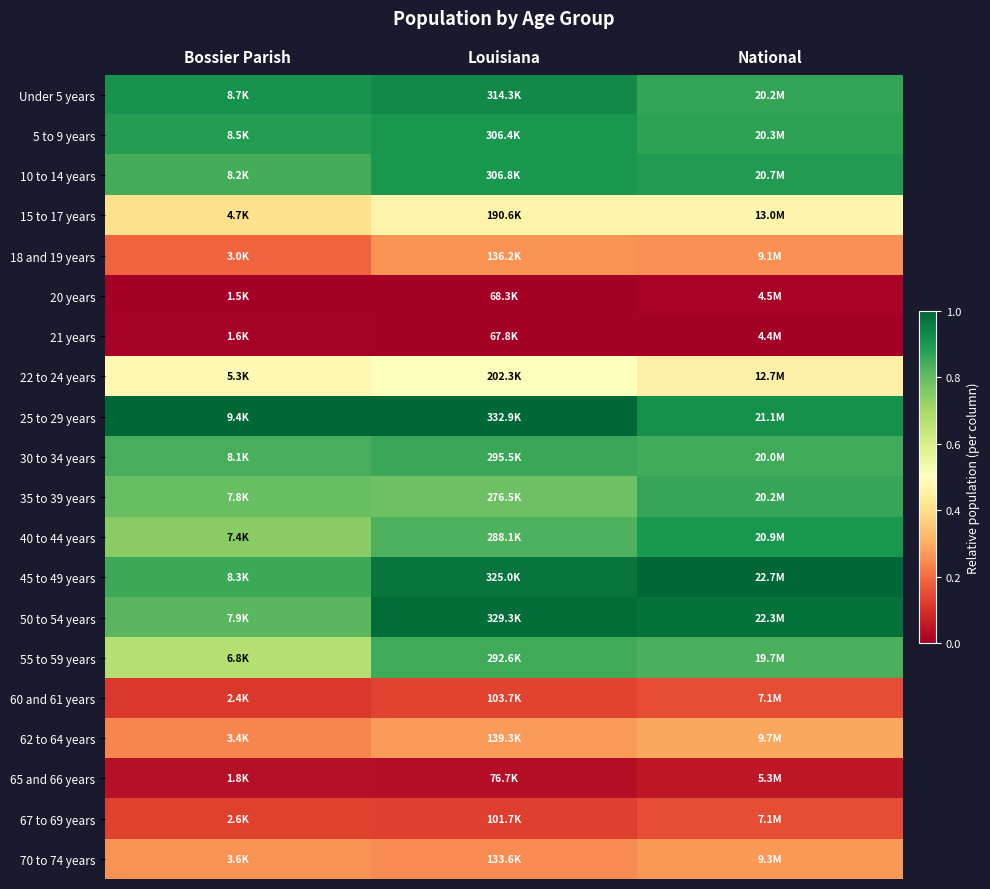

Reading left to right, extract all data points from this chart.

Under 5 years: Bossier Parish=0.9	Louisiana=0.9	National=0.9
5 to 9 years: Bossier Parish=0.9	Louisiana=0.9	National=0.9
10 to 14 years: Bossier Parish=0.8	Louisiana=0.9	National=0.9
15 to 17 years: Bossier Parish=0.4	Louisiana=0.5	National=0.5
18 and 19 years: Bossier Parish=0.2	Louisiana=0.3	National=0.3
20 years: Bossier Parish=0.0	Louisiana=0.0	National=0.0
21 years: Bossier Parish=0.0	Louisiana=0.0	National=0.0
22 to 24 years: Bossier Parish=0.5	Louisiana=0.5	National=0.5
25 to 29 years: Bossier Parish=1.0	Louisiana=1.0	National=0.9
30 to 34 years: Bossier Parish=0.8	Louisiana=0.9	National=0.9
35 to 39 years: Bossier Parish=0.8	Louisiana=0.8	National=0.9
40 to 44 years: Bossier Parish=0.7	Louisiana=0.8	National=0.9
45 to 49 years: Bossier Parish=0.9	Louisiana=1.0	National=1.0
50 to 54 years: Bossier Parish=0.8	Louisiana=1.0	National=1.0
55 to 59 years: Bossier Parish=0.7	Louisiana=0.8	National=0.8
60 and 61 years: Bossier Parish=0.1	Louisiana=0.1	National=0.2
62 to 64 years: Bossier Parish=0.2	Louisiana=0.3	National=0.3
65 and 66 years: Bossier Parish=0.0	Louisiana=0.0	National=0.1
67 to 69 years: Bossier Parish=0.1	Louisiana=0.1	National=0.2
70 to 74 years: Bossier Parish=0.3	Louisiana=0.2	National=0.3